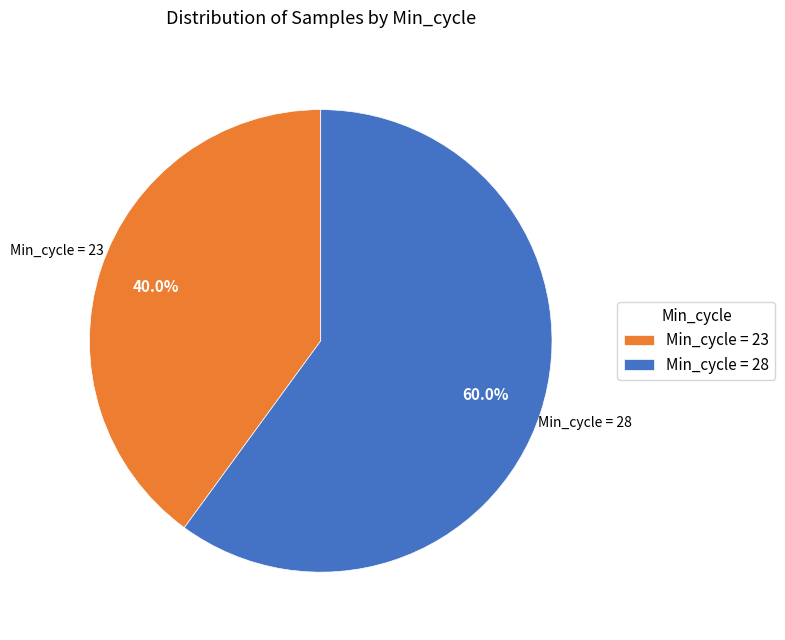

What is the total percentage of Min_cycle = 28 and Min_cycle = 23?

100.0%